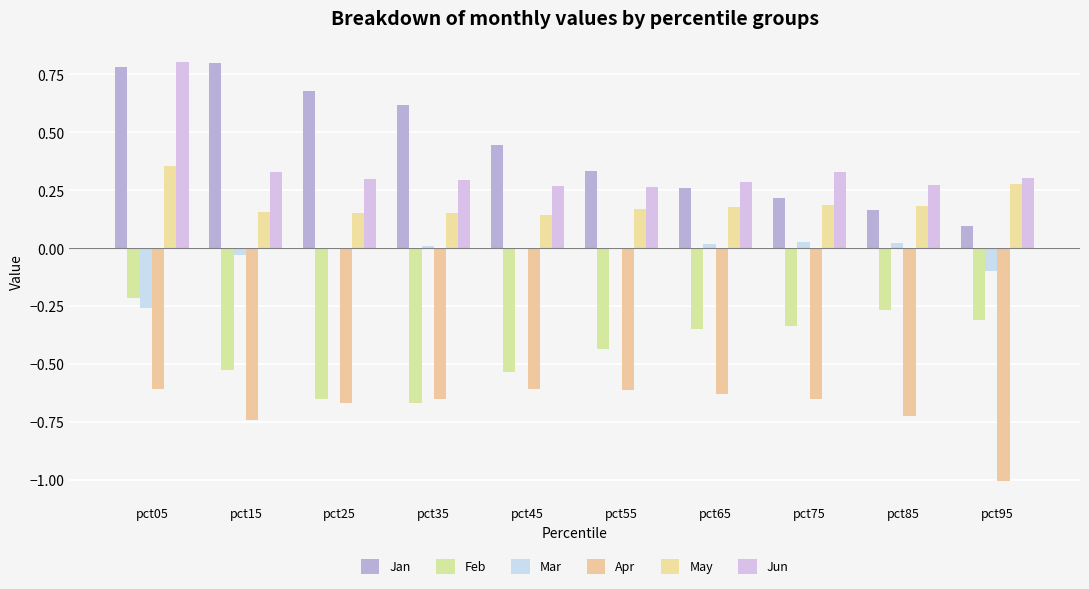

Reading right to left, extract all data points from this chart.

Jan: pct95=0.1	pct85=0.2	pct75=0.2	pct65=0.3	pct55=0.3	pct45=0.4	pct35=0.6	pct25=0.7	pct15=0.8	pct05=0.8
Feb: pct95=-0.3	pct85=-0.3	pct75=-0.3	pct65=-0.4	pct55=-0.4	pct45=-0.5	pct35=-0.7	pct25=-0.7	pct15=-0.5	pct05=-0.2
Mar: pct95=-0.1	pct85=0.0	pct75=0.0	pct65=0.0	pct55=-0.0	pct45=-0.0	pct35=0.0	pct25=0.0	pct15=-0.0	pct05=-0.3
Apr: pct95=-1.0	pct85=-0.7	pct75=-0.7	pct65=-0.6	pct55=-0.6	pct45=-0.6	pct35=-0.7	pct25=-0.7	pct15=-0.7	pct05=-0.6
May: pct95=0.3	pct85=0.2	pct75=0.2	pct65=0.2	pct55=0.2	pct45=0.1	pct35=0.2	pct25=0.2	pct15=0.2	pct05=0.4
Jun: pct95=0.3	pct85=0.3	pct75=0.3	pct65=0.3	pct55=0.3	pct45=0.3	pct35=0.3	pct25=0.3	pct15=0.3	pct05=0.8